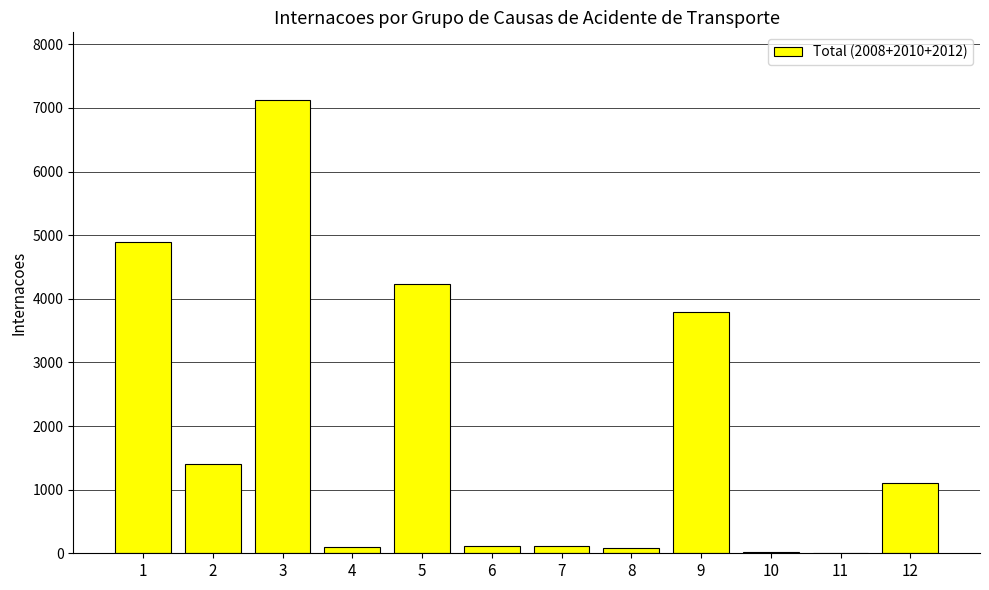

At which category does the chart reach its peak across all series?

3